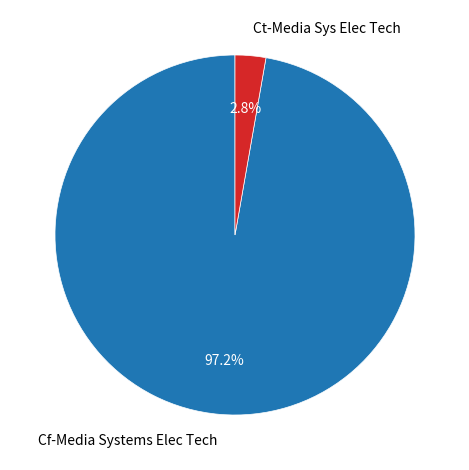

True or false: Cf-Media Systems Elec Tech accounts for 97% of the total.

True